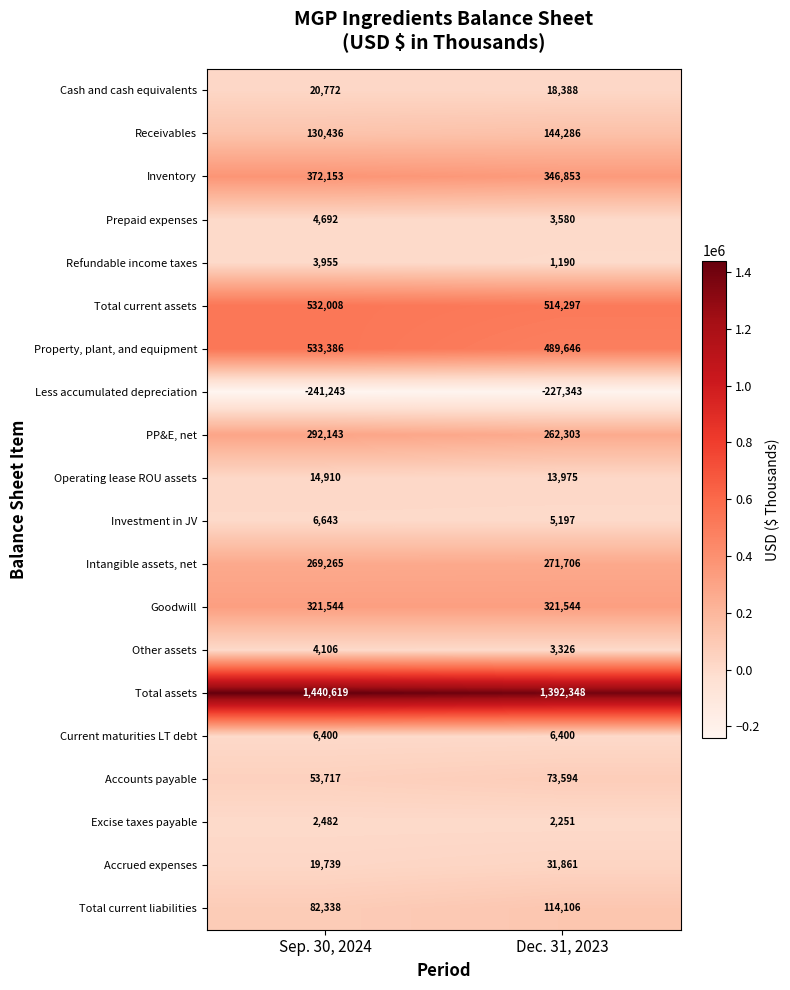

At how many categories does at least one series exceed 1041239?

2